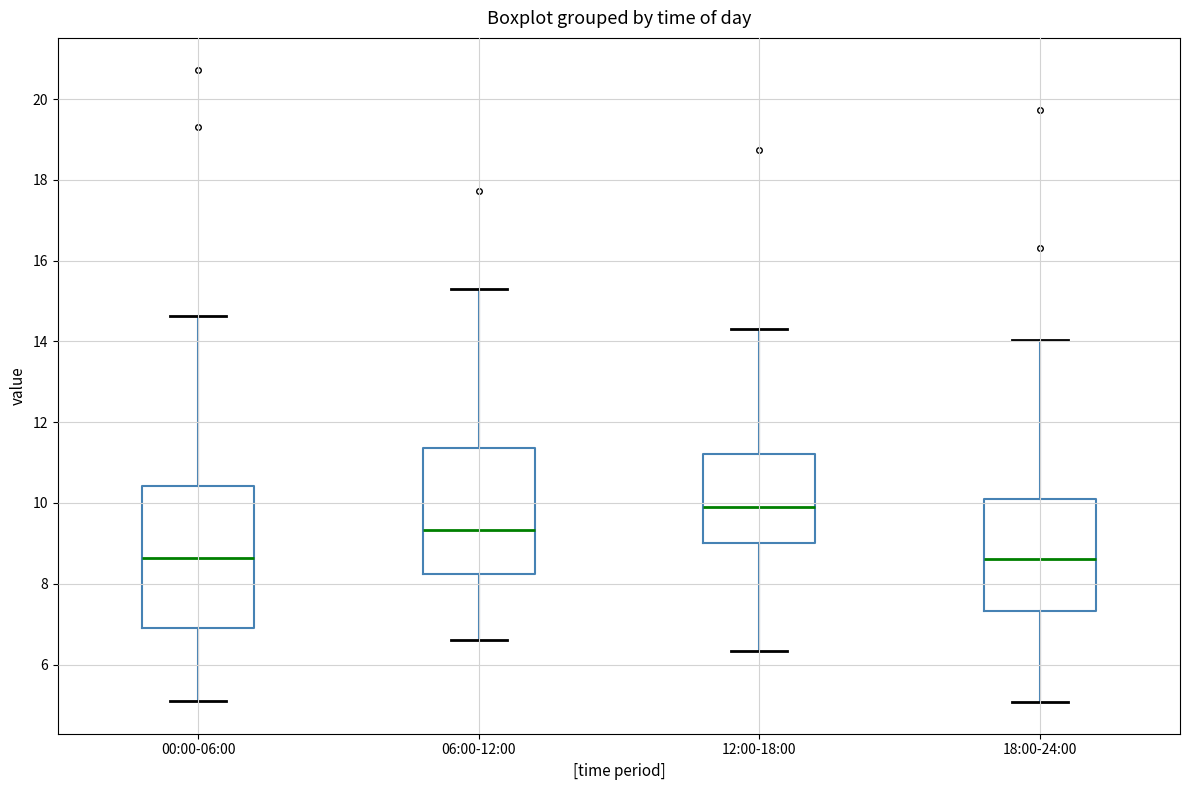

Reading left to right, read every box against the y-axis: the position of its median line, the range the box covers, and the ends of its whiskers. The values are not printed on the chart, so give them approximately, as read against the axis.

00:00-06:00: median 8.6, box 7.0 to 10.4, whiskers 5.2 to 14.6
06:00-12:00: median 9.4, box 8.2 to 11.4, whiskers 6.6 to 15.4
12:00-18:00: median 10.0, box 9.0 to 11.2, whiskers 6.4 to 14.4
18:00-24:00: median 8.6, box 7.4 to 10.0, whiskers 5.0 to 14.0